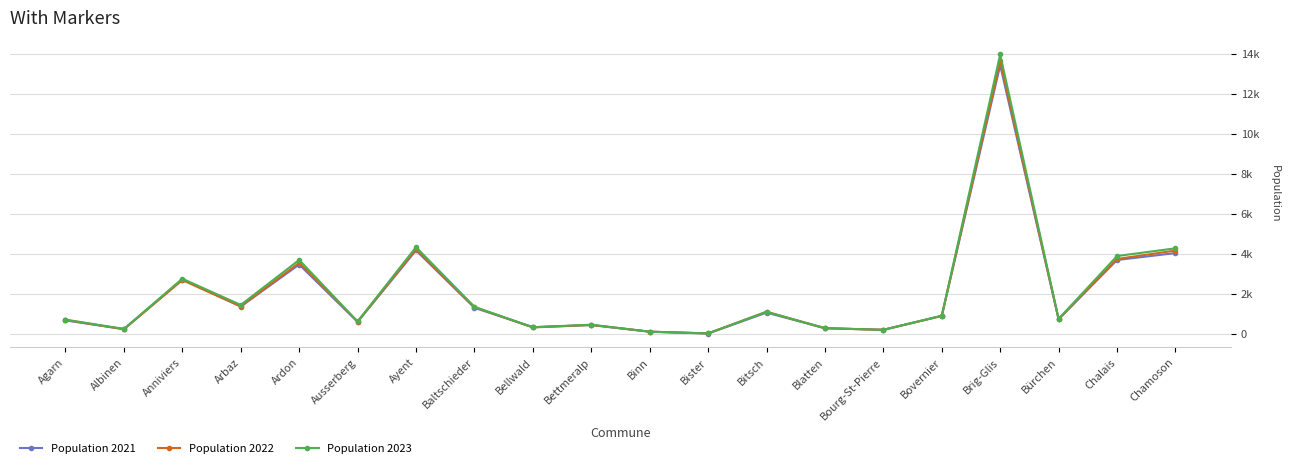

Where is the first local minimum for Population 2022?

Albinen